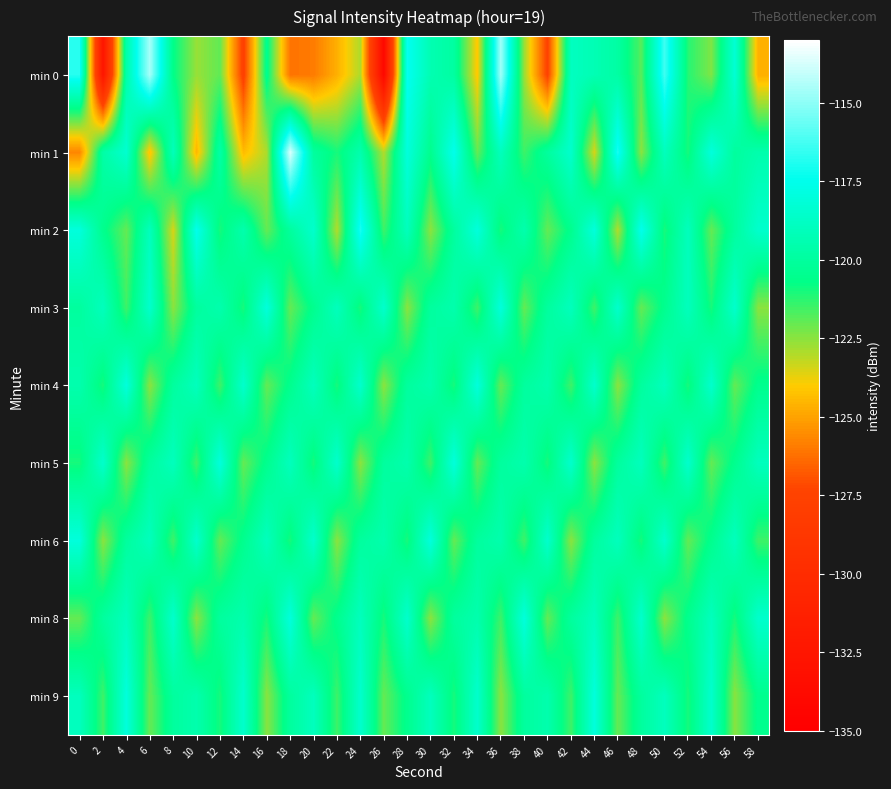

Reading left to right, extract all data points from this chart.

min 0: 0=-116.8	2=-132.5	4=-119.6	6=-114.5	8=-120.7	10=-122.7	12=-122.0	14=-127.7	16=-120.4	18=-126.1	20=-125.9	22=-124.7	24=-122.9	26=-134.0	28=-117.3	30=-119.3	32=-119.9	34=-124.1	36=-114.6	38=-122.7	40=-127.5	42=-118.9	44=-119.3	46=-119.8	48=-121.8	50=-116.3	52=-121.2	54=-122.3	56=-118.2	58=-124.7
min 1: 0=-125.7	2=-119.7	4=-118.4	6=-124.3	8=-119.0	10=-124.5	12=-119.7	14=-124.4	16=-122.9	18=-113.7	20=-120.0	22=-121.0	24=-119.5	26=-123.0	28=-118.0	30=-120.5	32=-117.5	34=-122.0	36=-119.0	38=-121.5	40=-120.0	42=-118.5	44=-123.5	46=-117.0	48=-122.5	50=-119.0	52=-121.0	54=-118.0	56=-120.0	58=-119.5
min 2: 0=-118.0	2=-120.5	4=-122.0	6=-119.0	8=-123.5	10=-117.5	12=-121.0	14=-119.5	16=-122.0	18=-120.0	20=-118.5	22=-123.0	24=-117.0	26=-121.5	28=-119.0	30=-122.5	32=-120.0	34=-118.0	36=-121.0	38=-119.5	40=-122.0	42=-120.5	44=-118.0	46=-123.0	48=-117.5	50=-121.0	52=-119.0	54=-122.0	56=-120.0	58=-118.5
min 3: 0=-120.0	2=-119.0	4=-121.5	6=-118.5	8=-122.5	10=-120.0	12=-119.5	14=-121.0	16=-118.0	18=-122.0	20=-120.5	22=-119.0	24=-121.0	26=-118.5	28=-122.5	30=-120.0	32=-119.5	34=-121.5	36=-118.0	38=-122.0	40=-120.0	42=-119.0	44=-121.5	46=-118.5	48=-122.0	50=-120.5	52=-119.0	54=-121.0	56=-118.5	58=-122.5
min 4: 0=-119.5	2=-121.0	4=-118.0	6=-122.5	8=-120.0	10=-119.0	12=-121.5	14=-118.5	16=-122.0	18=-120.5	20=-119.0	22=-121.0	24=-118.5	26=-122.5	28=-120.0	30=-119.5	32=-121.0	34=-118.0	36=-122.0	38=-120.0	40=-119.5	42=-121.5	44=-118.5	46=-122.5	48=-120.0	50=-119.0	52=-121.0	54=-118.5	56=-122.0	58=-120.5
min 5: 0=-121.0	2=-118.5	4=-122.5	6=-120.0	8=-119.0	10=-121.5	12=-118.0	14=-122.0	16=-120.5	18=-119.0	20=-121.0	22=-118.5	24=-122.5	26=-120.0	28=-119.5	30=-121.5	32=-118.0	34=-122.0	36=-120.0	38=-119.5	40=-121.0	42=-118.5	44=-122.5	46=-120.0	48=-119.0	50=-121.5	52=-118.5	54=-122.0	56=-120.5	58=-119.0
min 6: 0=-118.0	2=-122.5	4=-120.0	6=-119.0	8=-121.5	10=-118.5	12=-122.0	14=-120.5	16=-119.0	18=-121.0	20=-118.5	22=-122.5	24=-120.0	26=-119.5	28=-121.0	30=-118.0	32=-122.0	34=-120.0	36=-119.5	38=-121.5	40=-118.5	42=-122.5	44=-120.0	46=-119.0	48=-121.0	50=-118.5	52=-122.0	54=-120.5	56=-119.0	58=-121.5
min 8: 0=-122.0	2=-120.0	4=-119.0	6=-121.5	8=-118.5	10=-122.5	12=-120.0	14=-119.5	16=-121.0	18=-118.0	20=-122.0	22=-120.5	24=-119.0	26=-121.0	28=-118.5	30=-122.5	32=-120.0	34=-119.5	36=-121.5	38=-118.0	40=-122.0	42=-120.0	44=-119.0	46=-121.5	48=-118.5	50=-122.5	52=-120.5	54=-119.0	56=-121.0	58=-118.5
min 9: 0=-119.0	2=-121.5	4=-118.0	6=-122.0	8=-120.0	10=-119.5	12=-121.0	14=-118.5	16=-122.5	18=-120.0	20=-119.0	22=-121.5	24=-118.5	26=-122.0	28=-120.5	30=-119.0	32=-121.0	34=-118.5	36=-122.5	38=-120.0	40=-119.5	42=-121.5	44=-118.0	46=-122.0	48=-120.0	50=-119.0	52=-121.0	54=-118.5	56=-122.5	58=-120.5